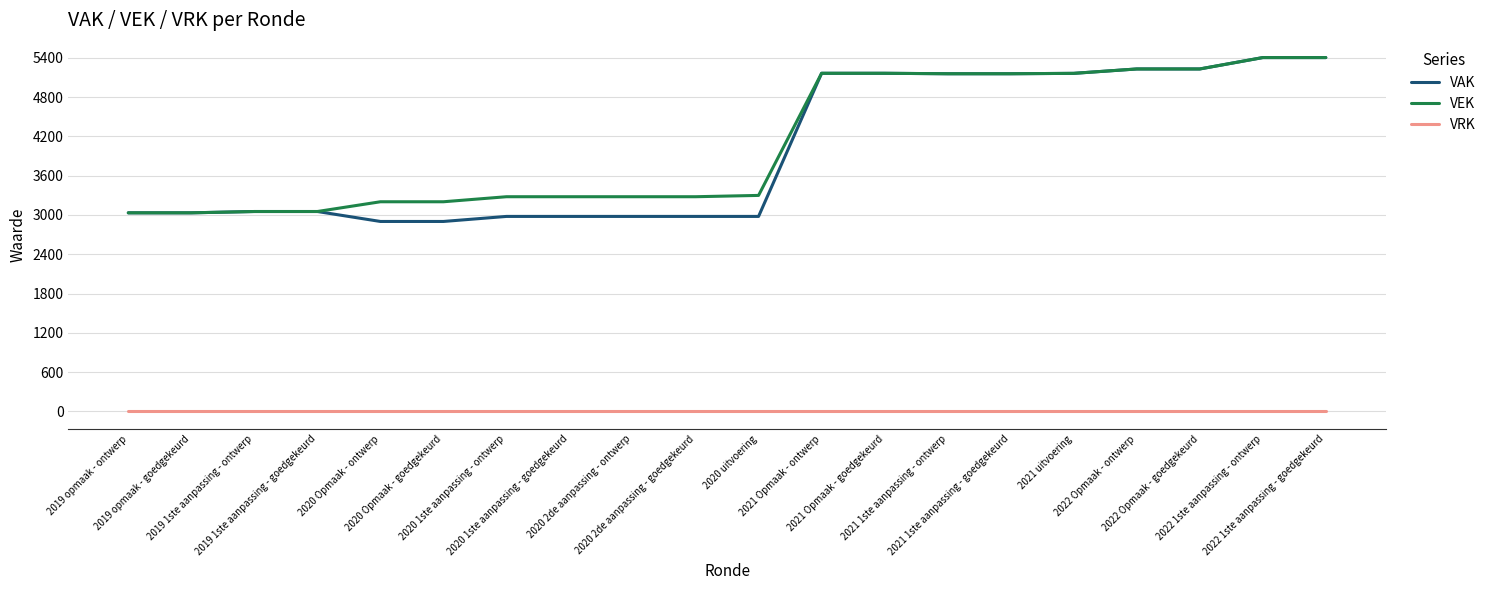

True or false: VRK and VAK cross at least once.

False